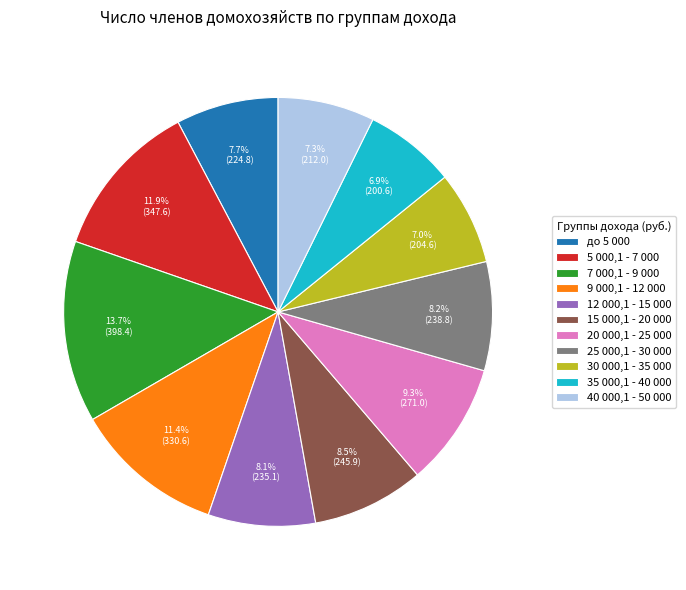

The 5 000,1 - 7 000 slice represents 12% of the pie. True or false?

True